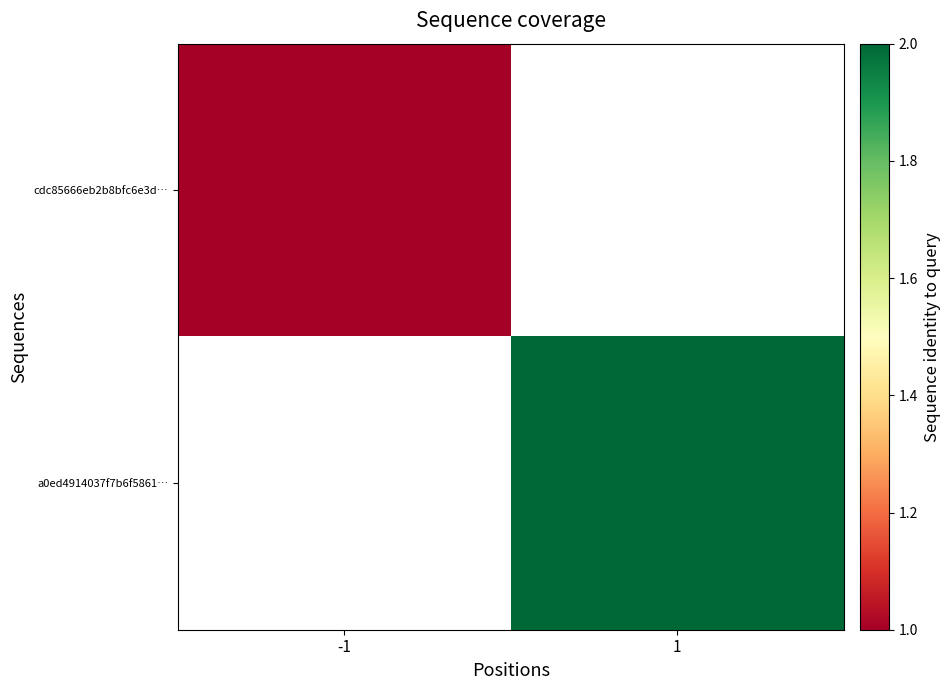

Rank the series at -1 from highest to lowest value.

cdc85666eb2b8bfc6e3d…, a0ed4914037f7b6f5861…